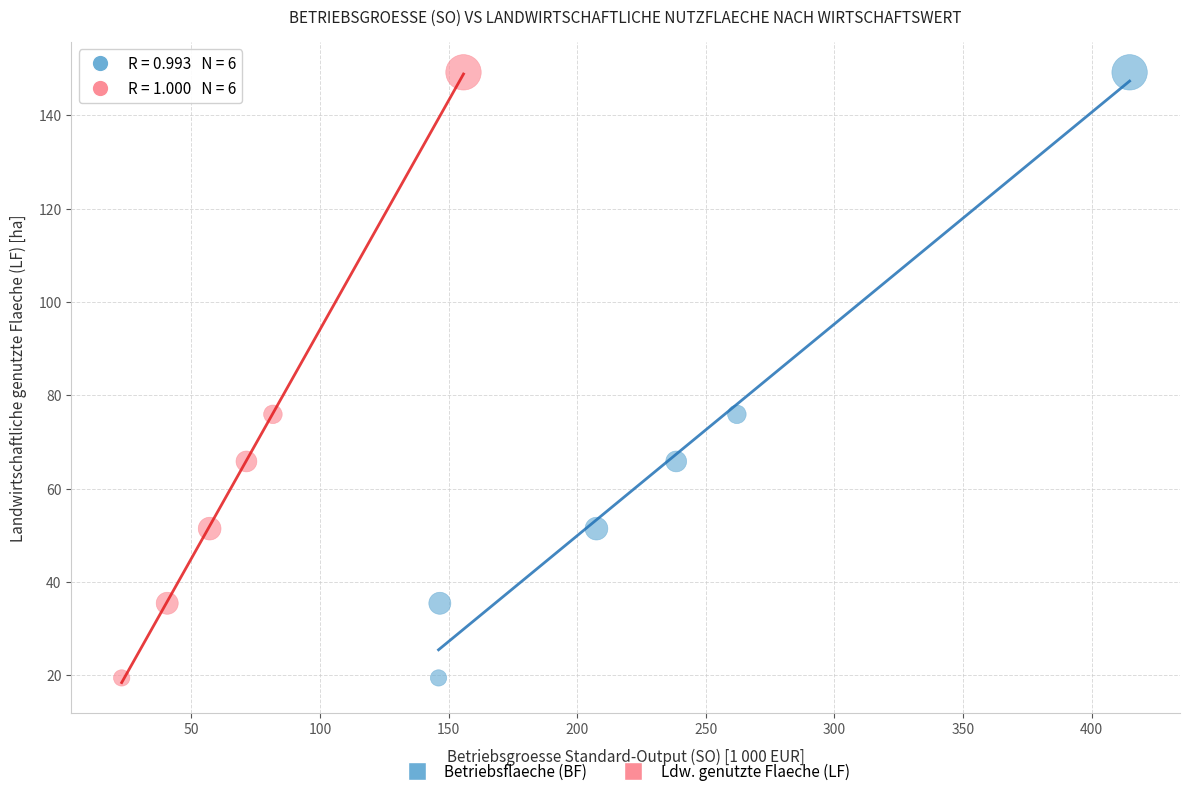

What are all the series names shown in the legend?

Betriebsflaeche (BF), Ldw. genutzte Flaeche (LF)